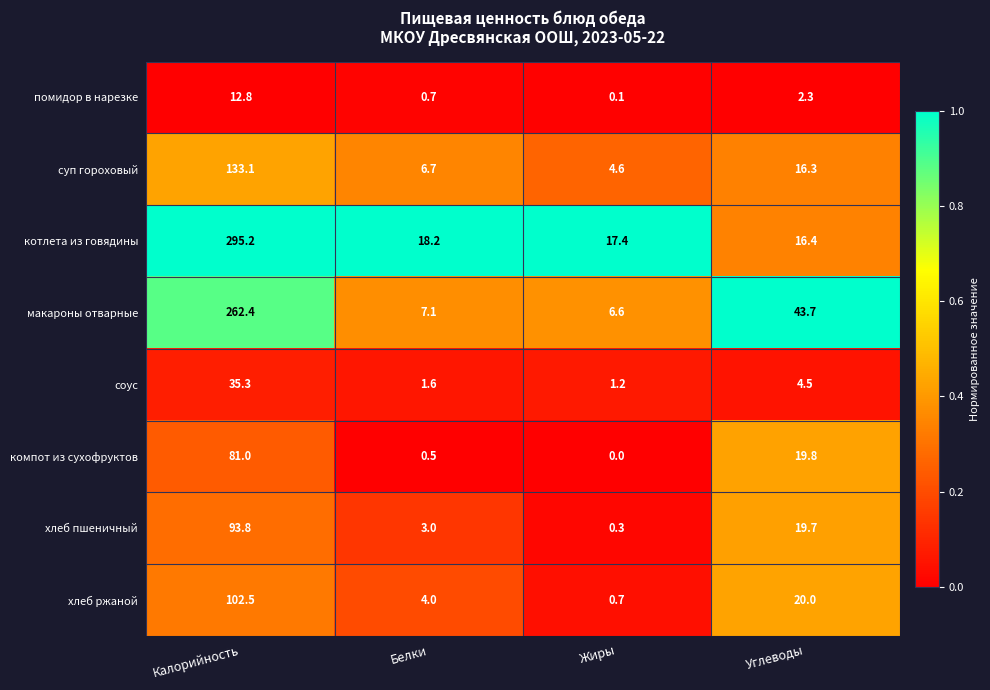

What is the difference between the highest and lowest values at Калорийность?

282.4